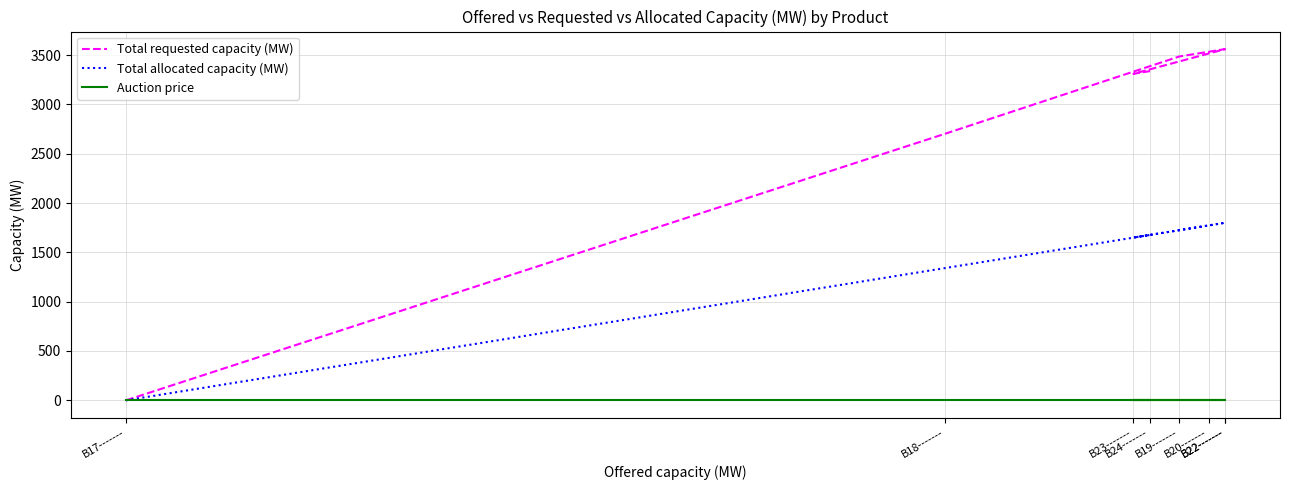

Which series has the widest spread of values?

Total requested capacity (MW)